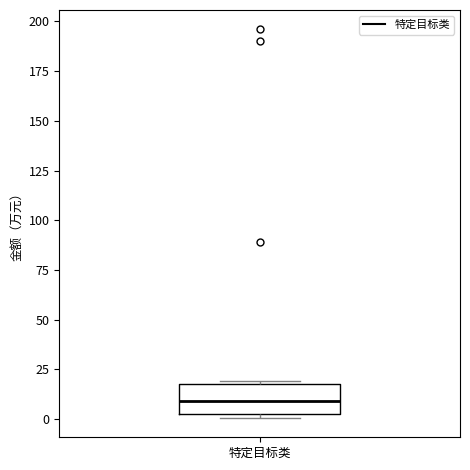

Transcribe this box plot: give where the median line is, the range the box spans, and where the two whiskers end, as read against the y-axis. The values are not printed on the chart, so give them approximately, as read against the axis.

median 10, box 5 to 20, whiskers 0 to 20